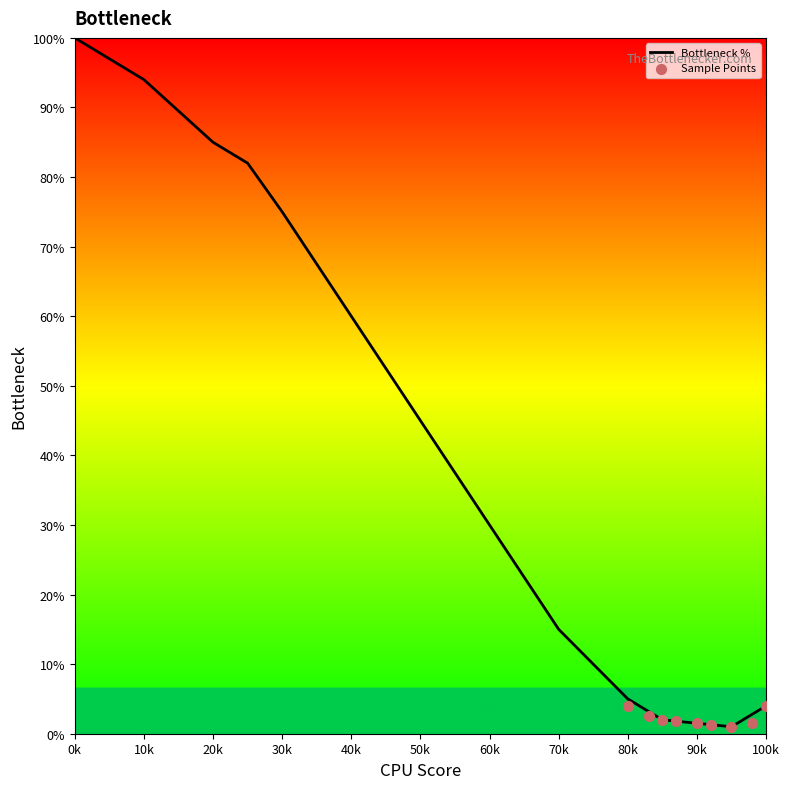

True or false: Bottleneck % has a value of 1.5 at 90k.

True